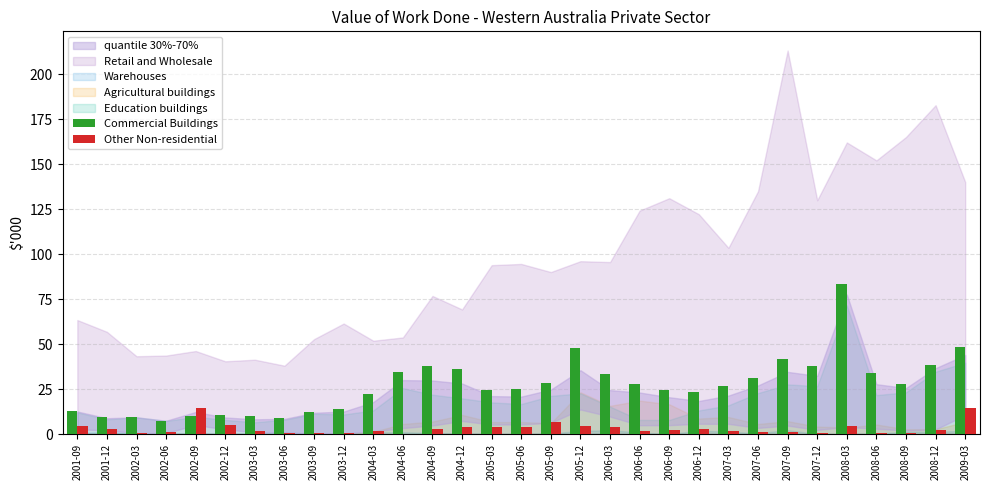

What is the sum of all Other Non-residential values?

97.0